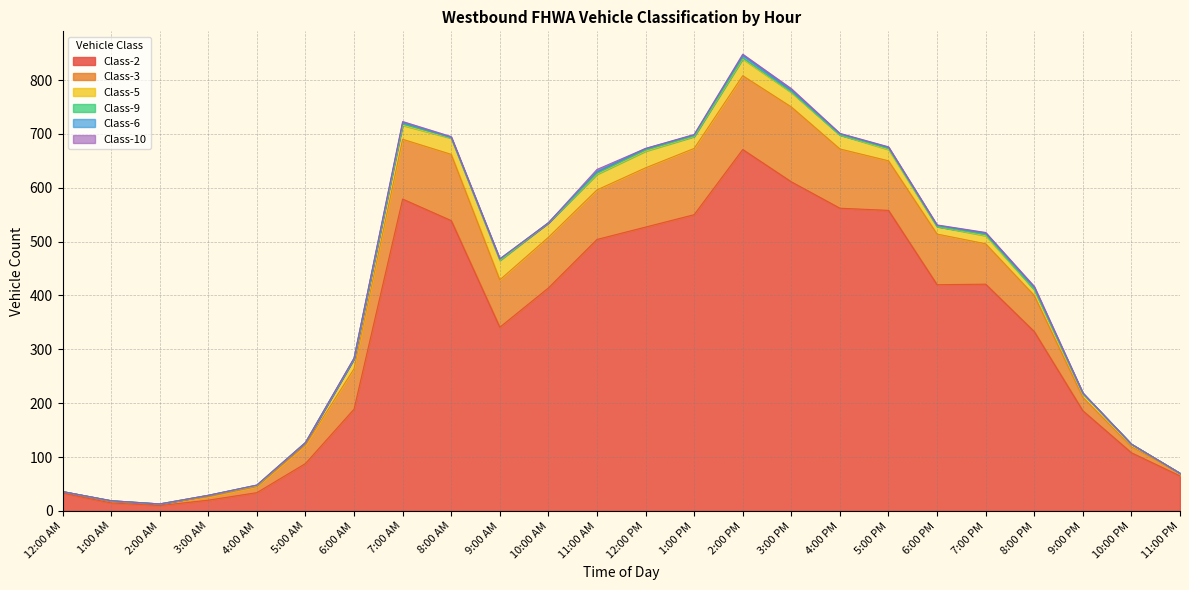

Reading left to right, transcribe all the data shown in this chart.

Class-2: 12:00 AM=33	1:00 AM=15	2:00 AM=10	3:00 AM=20	4:00 AM=34	5:00 AM=88	6:00 AM=189	7:00 AM=579	8:00 AM=539	9:00 AM=341	10:00 AM=414	11:00 AM=504	12:00 PM=527	1:00 PM=550	2:00 PM=671	3:00 PM=611	4:00 PM=562	5:00 PM=558	6:00 PM=420	7:00 PM=421	8:00 PM=333	9:00 PM=186	10:00 PM=108	11:00 PM=65
Class-3: 12:00 AM=3	1:00 AM=3	2:00 AM=3	3:00 AM=6	4:00 AM=11	5:00 AM=34	6:00 AM=75	7:00 AM=111	8:00 AM=123	9:00 AM=88	10:00 AM=94	11:00 AM=92	12:00 PM=110	1:00 PM=123	2:00 PM=137	3:00 PM=139	4:00 PM=110	5:00 PM=92	6:00 PM=94	7:00 PM=75	8:00 PM=67	9:00 PM=25	10:00 PM=11	11:00 PM=5
Class-5: 12:00 AM=0	1:00 AM=1	2:00 AM=0	3:00 AM=3	4:00 AM=2	5:00 AM=5	6:00 AM=19	7:00 AM=26	8:00 AM=30	9:00 AM=36	10:00 AM=27	11:00 AM=29	12:00 PM=31	1:00 PM=22	2:00 PM=31	3:00 PM=27	4:00 PM=26	5:00 PM=21	6:00 PM=14	7:00 PM=15	8:00 PM=11	9:00 PM=7	10:00 PM=5	11:00 PM=0
Class-9: 12:00 AM=0	1:00 AM=0	2:00 AM=0	3:00 AM=0	4:00 AM=1	5:00 AM=0	6:00 AM=0	7:00 AM=3	8:00 AM=1	9:00 AM=1	10:00 AM=0	11:00 AM=2	12:00 PM=2	1:00 PM=1	2:00 PM=2	3:00 PM=1	4:00 PM=0	5:00 PM=2	6:00 PM=0	7:00 PM=2	8:00 PM=0	9:00 PM=0	10:00 PM=0	11:00 PM=0
Class-6: 12:00 AM=0	1:00 AM=0	2:00 AM=0	3:00 AM=0	4:00 AM=0	5:00 AM=0	6:00 AM=0	7:00 AM=2	8:00 AM=0	9:00 AM=2	10:00 AM=0	11:00 AM=3	12:00 PM=3	1:00 PM=2	2:00 PM=5	3:00 PM=3	4:00 PM=2	5:00 PM=2	6:00 PM=2	7:00 PM=3	8:00 PM=4	9:00 PM=1	10:00 PM=0	11:00 PM=0
Class-10: 12:00 AM=0	1:00 AM=0	2:00 AM=0	3:00 AM=0	4:00 AM=0	5:00 AM=0	6:00 AM=1	7:00 AM=2	8:00 AM=2	9:00 AM=0	10:00 AM=0	11:00 AM=4	12:00 PM=0	1:00 PM=1	2:00 PM=2	3:00 PM=3	4:00 PM=1	5:00 PM=1	6:00 PM=1	7:00 PM=1	8:00 PM=2	9:00 PM=0	10:00 PM=0	11:00 PM=0